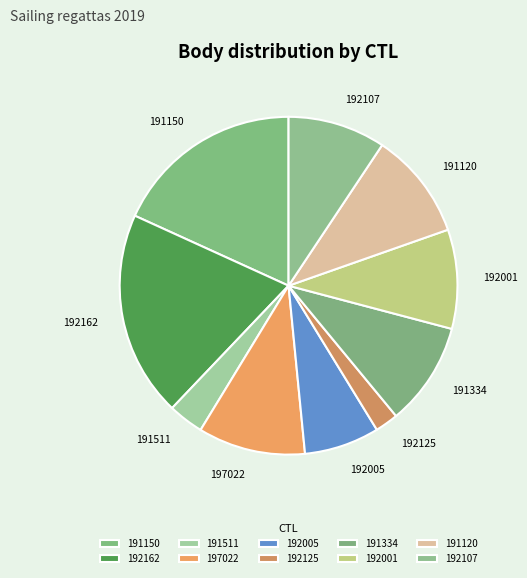

To the nearest percent, what is the combined percentage of 192125 and 197022?

13%